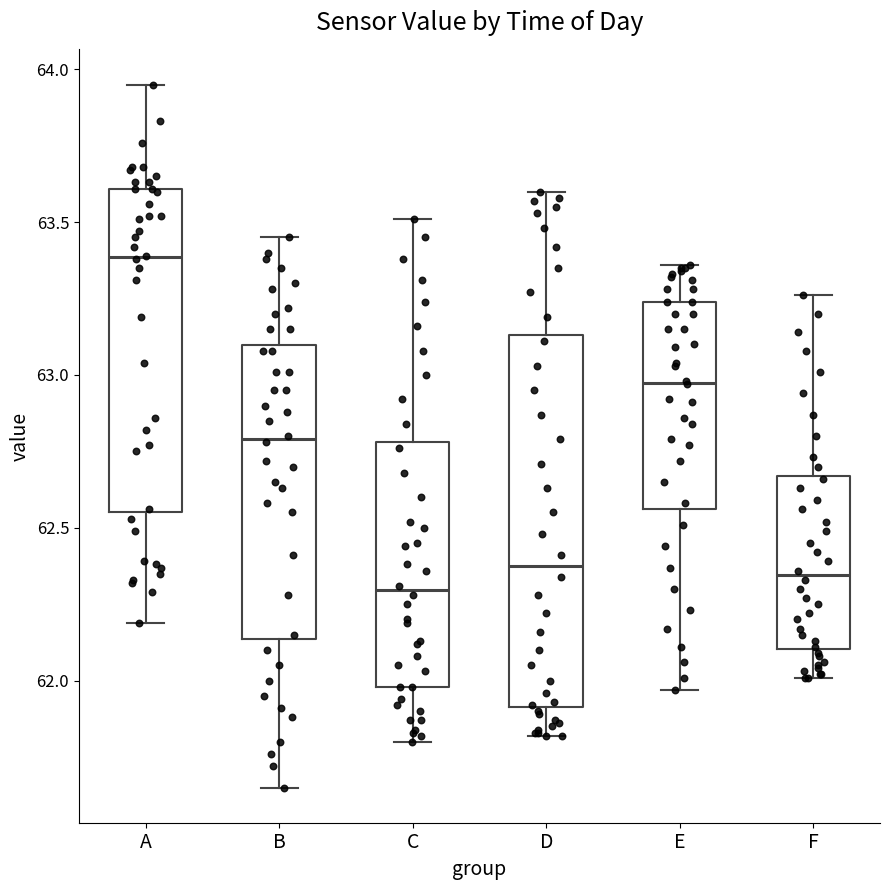

Reading left to right, transcribe this box plot: for each box, give where its median line is, the range the box spans, and where its two whiskers end, as read against the y-axis. The values are not printed on the chart, so give them approximately, as read against the axis.

A: median 63.40, box 62.55 to 63.60, whiskers 62.20 to 63.95
B: median 62.80, box 62.15 to 63.10, whiskers 61.65 to 63.45
C: median 62.30, box 62.00 to 62.80, whiskers 61.80 to 63.50
D: median 62.40, box 61.90 to 63.15, whiskers 61.80 to 63.60
E: median 63.00, box 62.55 to 63.25, whiskers 61.95 to 63.35
F: median 62.35, box 62.10 to 62.65, whiskers 62.00 to 63.25